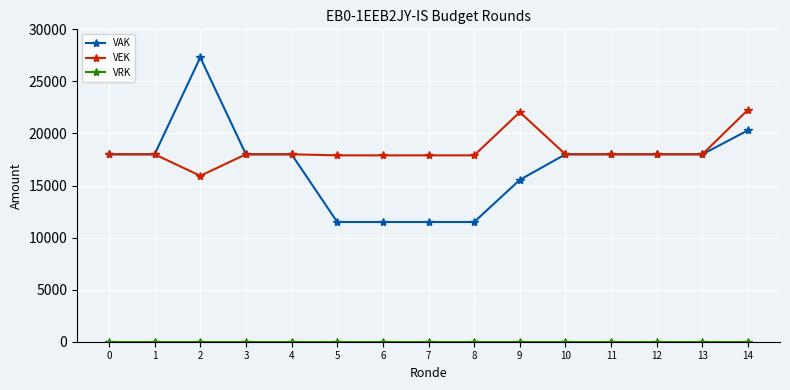

Where is the first local minimum for VEK?

2